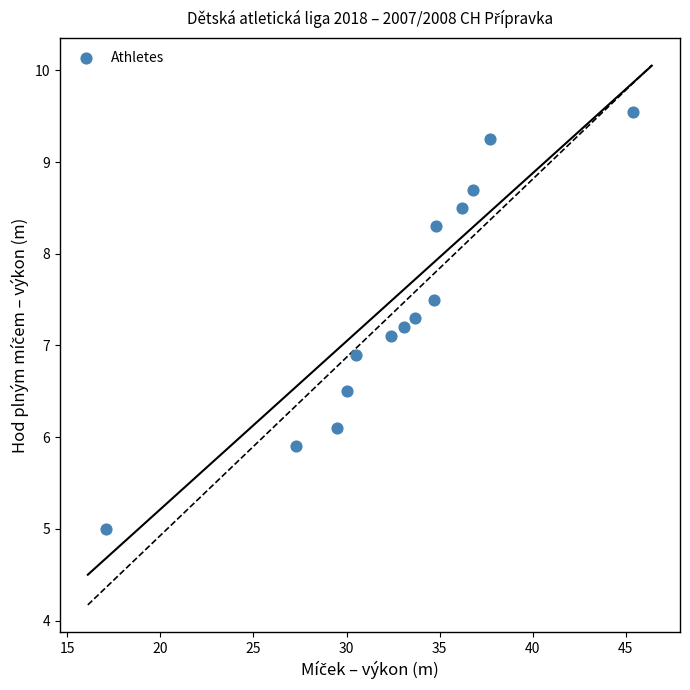

What is the range of X values (max minus min)?

28.3